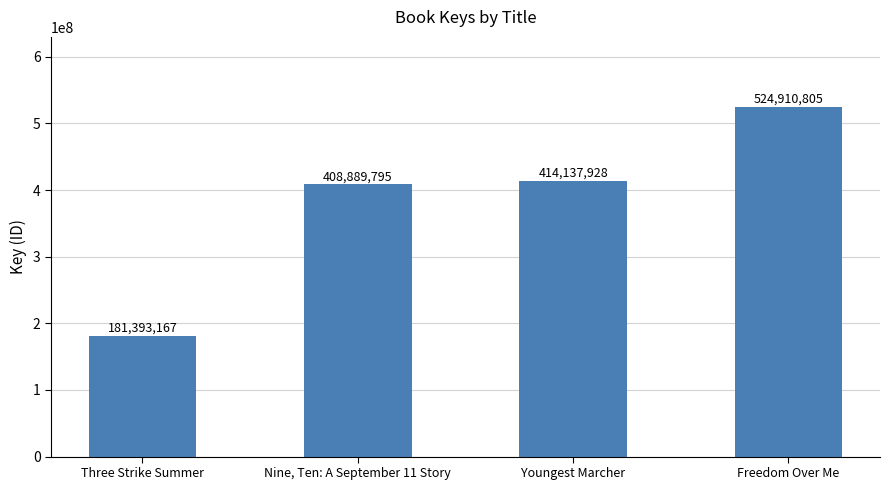

Rank the categories by value from lowest to highest.

Three Strike Summer, Nine, Ten: A September 11 Story, Youngest Marcher, Freedom Over Me